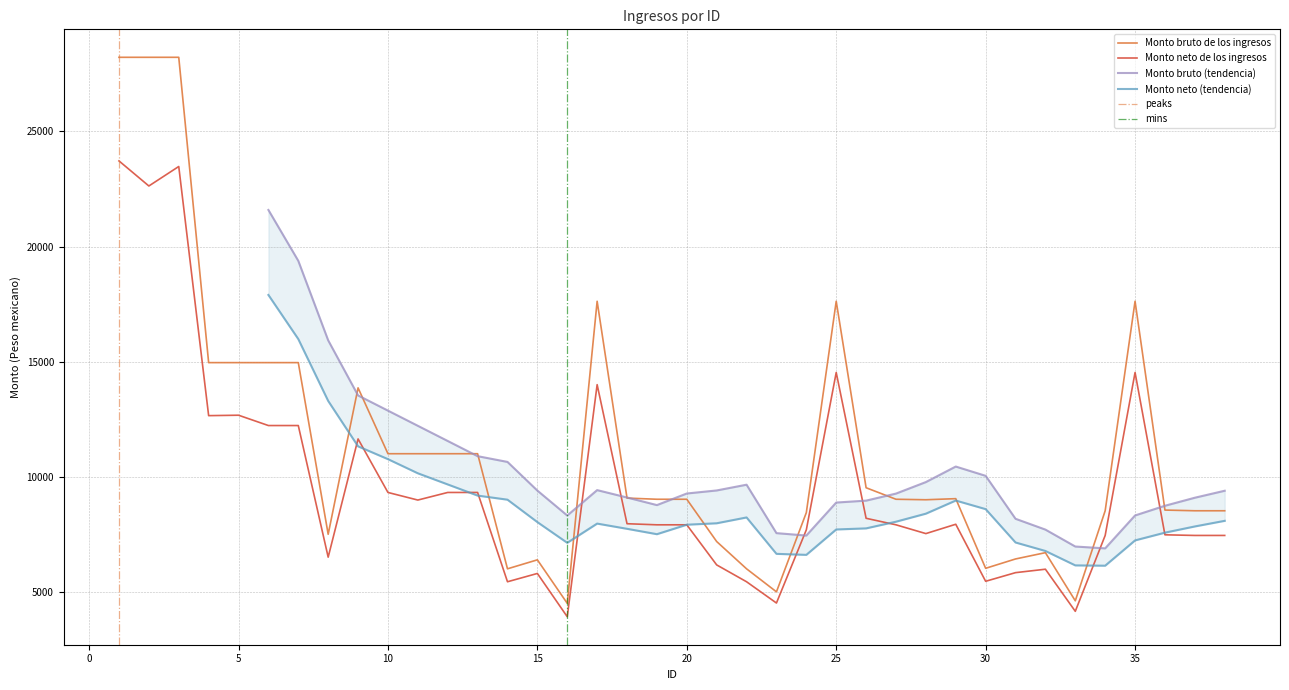

At how many categories does at least one series exceed 23398?

3